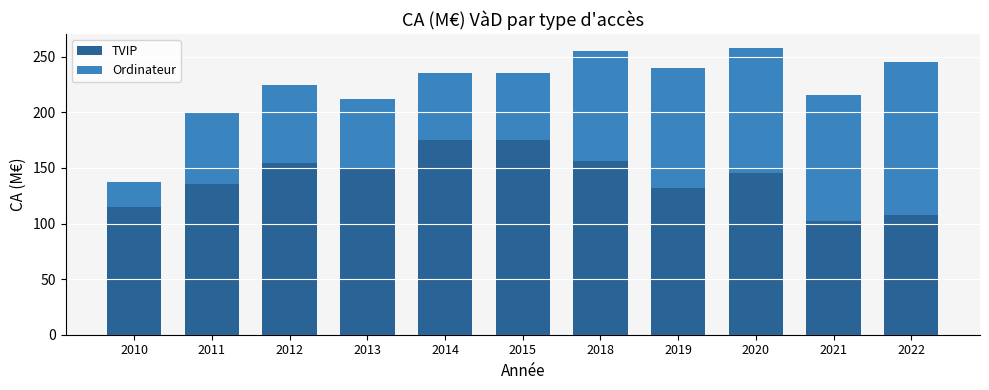

What is the total value across all series at 2015?

235.0